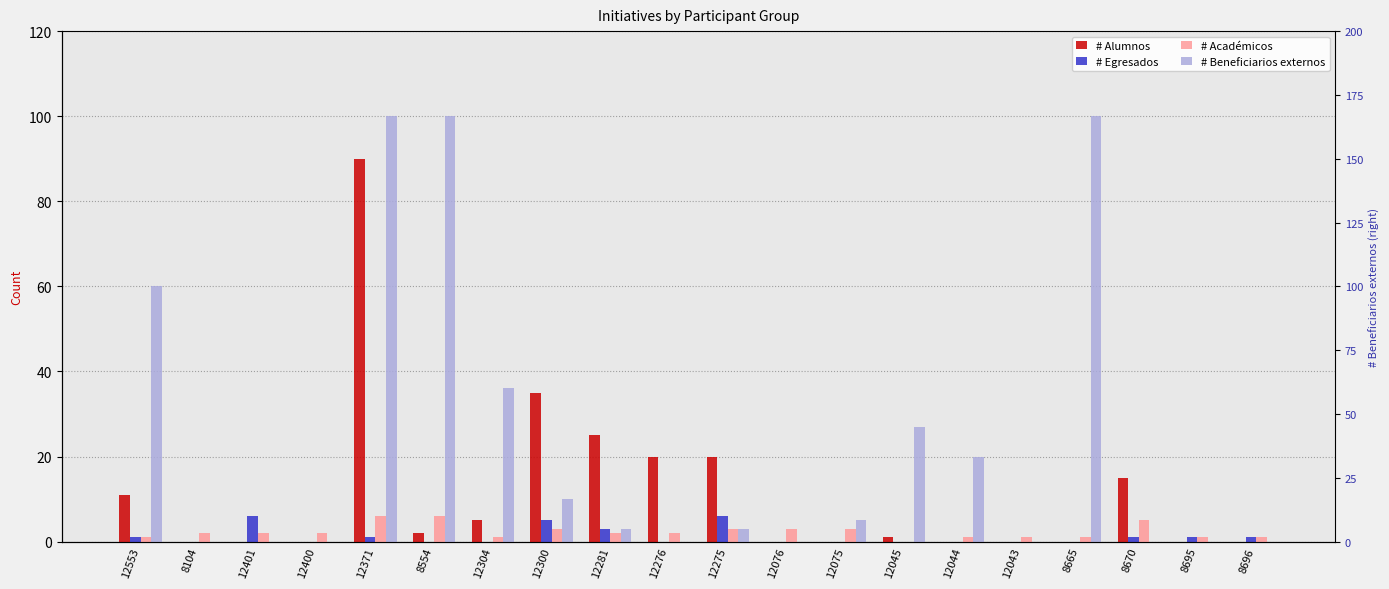

What position from the left is 8696?

20